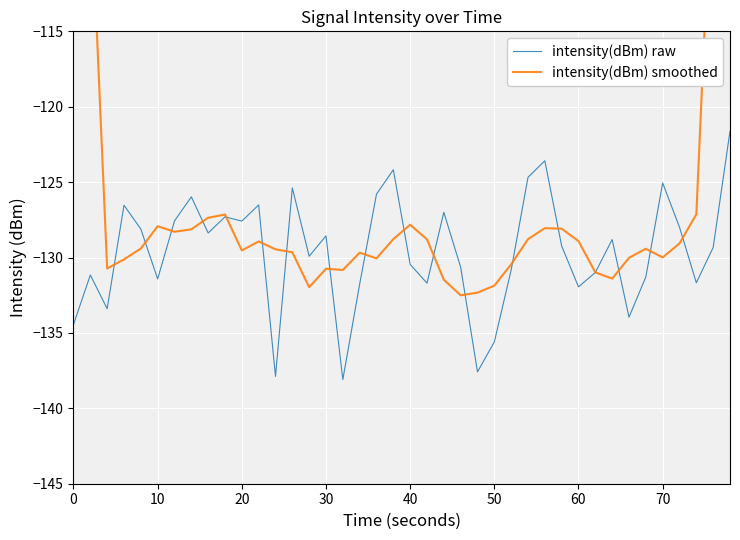

What is the minimum value for intensity(dBm) raw?

-138.1